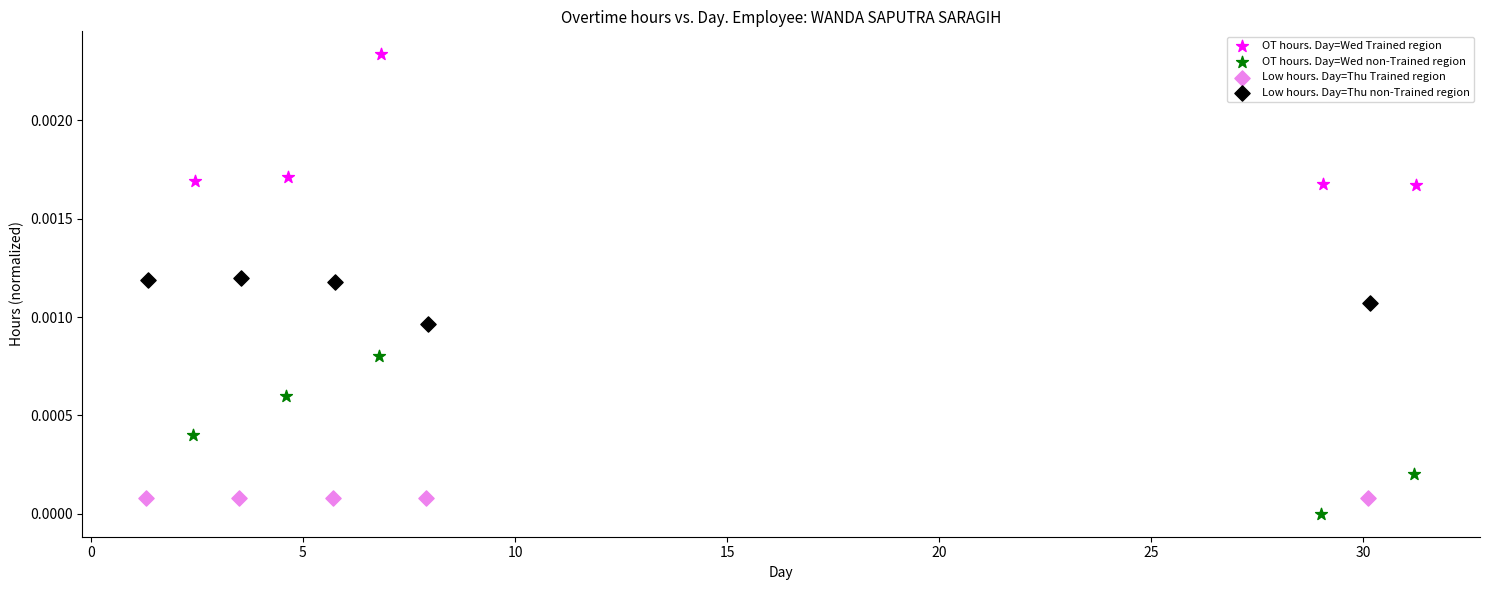

What are all the series names shown in the legend?

OT hours. Day=Wed Trained region, OT hours. Day=Wed non-Trained region, Low hours. Day=Thu Trained region, Low hours. Day=Thu non-Trained region